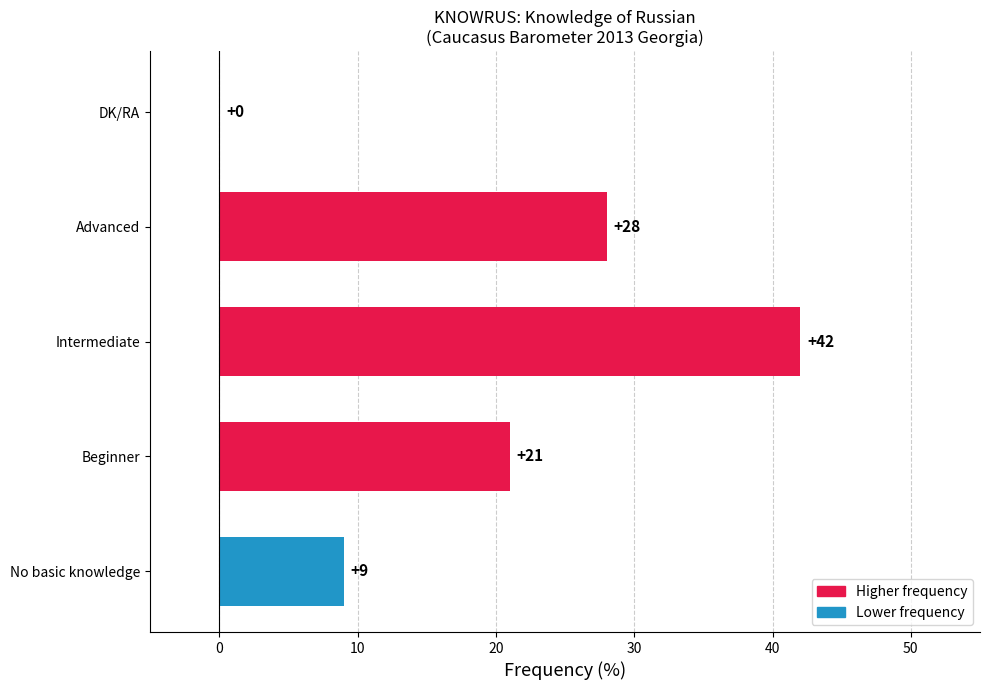

What is the sum of all values?

100